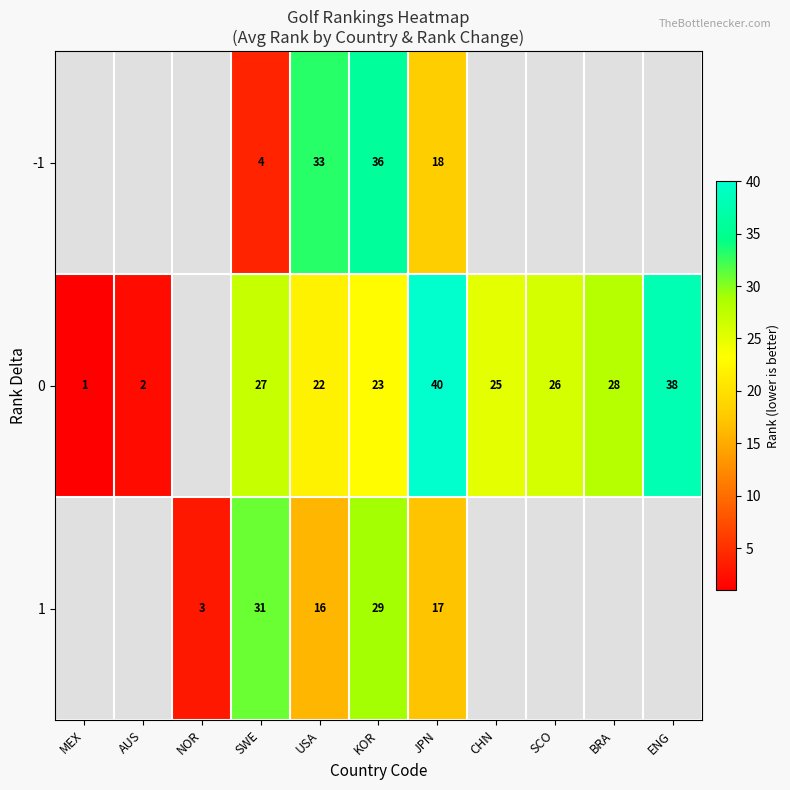

Rank the series at JPN from lowest to highest value.

1, -1, 0